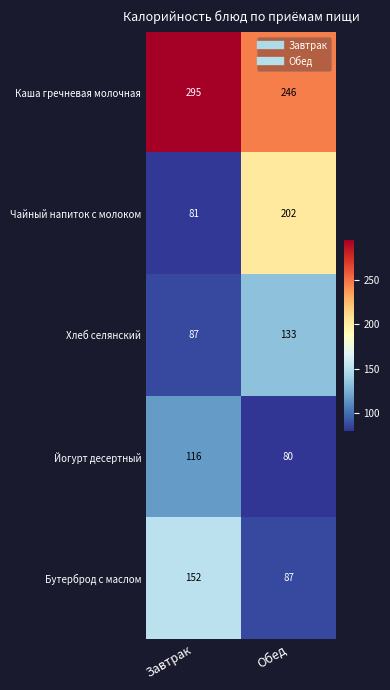

Which series has the largest total across all categories?

Каша гречневая молочная